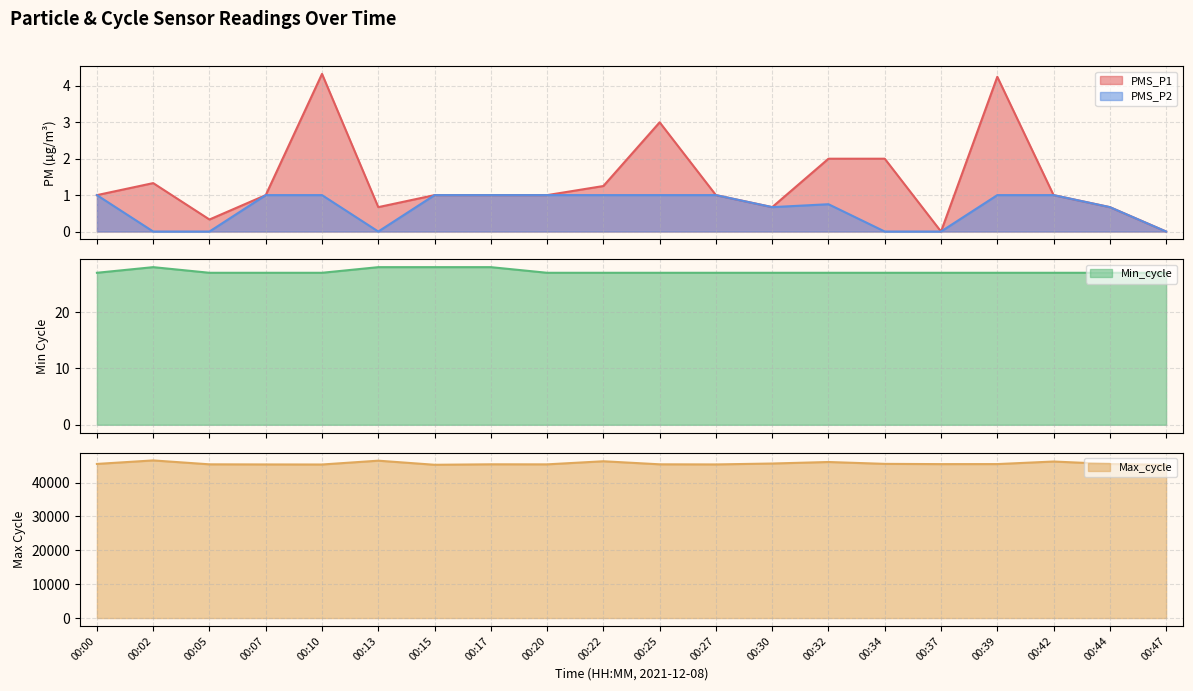

Reading left to right, list all the values displayed in this chart.

PMS_P1: 00:00=1.0	00:02=1.3	00:05=0.3	00:07=1.0	00:10=4.3	00:13=0.7	00:15=1.0	00:17=1.0	00:20=1.0	00:22=1.2	00:25=3.0	00:27=1.0	00:30=0.7	00:32=2.0	00:34=2.0	00:37=0.0	00:39=4.2	00:42=1.0	00:44=0.7	00:47=0.0
PMS_P2: 00:00=1.0	00:02=0.0	00:05=0.0	00:07=1.0	00:10=1.0	00:13=0.0	00:15=1.0	00:17=1.0	00:20=1.0	00:22=1.0	00:25=1.0	00:27=1.0	00:30=0.7	00:32=0.8	00:34=0.0	00:37=0.0	00:39=1.0	00:42=1.0	00:44=0.7	00:47=0.0
Min_cycle: 00:00=27.0	00:02=28.0	00:05=27.0	00:07=27.0	00:10=27.0	00:13=28.0	00:15=28.0	00:17=28.0	00:20=27.0	00:22=27.0	00:25=27.0	00:27=27.0	00:30=27.0	00:32=27.0	00:34=27.0	00:37=27.0	00:39=27.0	00:42=27.0	00:44=27.0	00:47=27.0
Max_cycle: 00:00=45525.0	00:02=46560.0	00:05=45406.0	00:07=45373.0	00:10=45354.0	00:13=46482.0	00:15=45273.0	00:17=45413.0	00:20=45397.0	00:22=46311.0	00:25=45410.0	00:27=45376.0	00:30=45645.0	00:32=46091.0	00:34=45543.0	00:37=45467.0	00:39=45479.0	00:42=46235.0	00:44=45501.0	00:47=45263.0